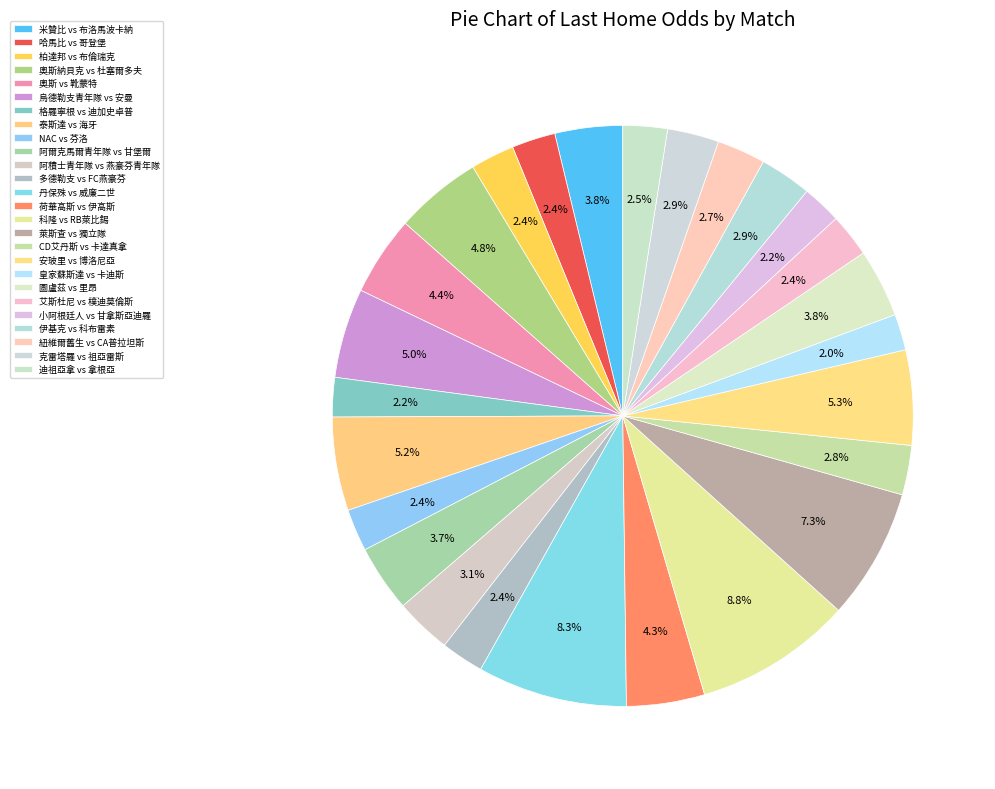

What is the smallest slice in the pie chart?

皇家蘇斯達 vs 卡迪斯